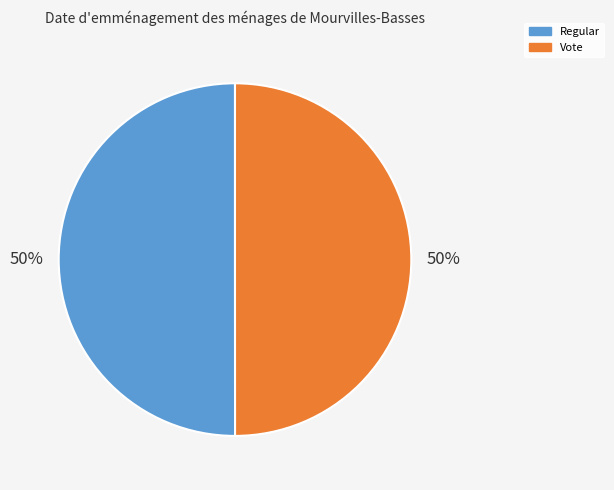

The Vote slice represents 50% of the pie. True or false?

True